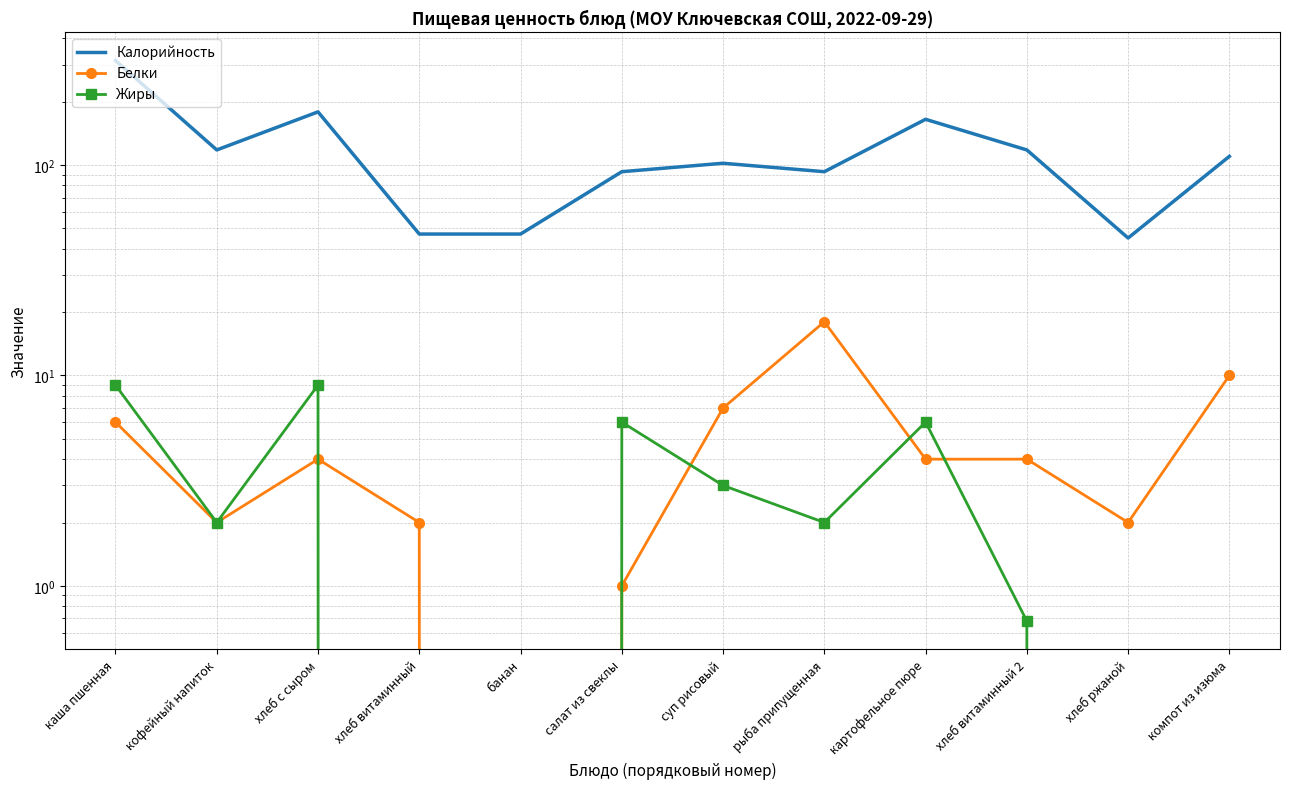

At which category does the chart reach its peak across all series?

каша пшенная